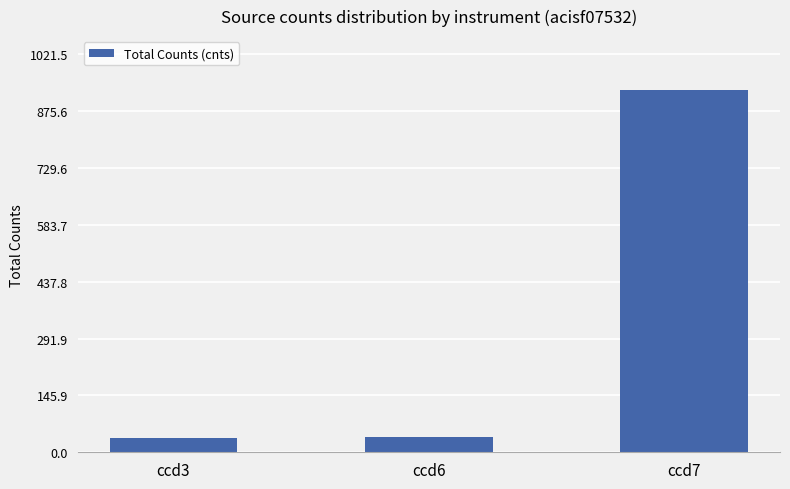

At which label is the value closest to 482?

ccd6